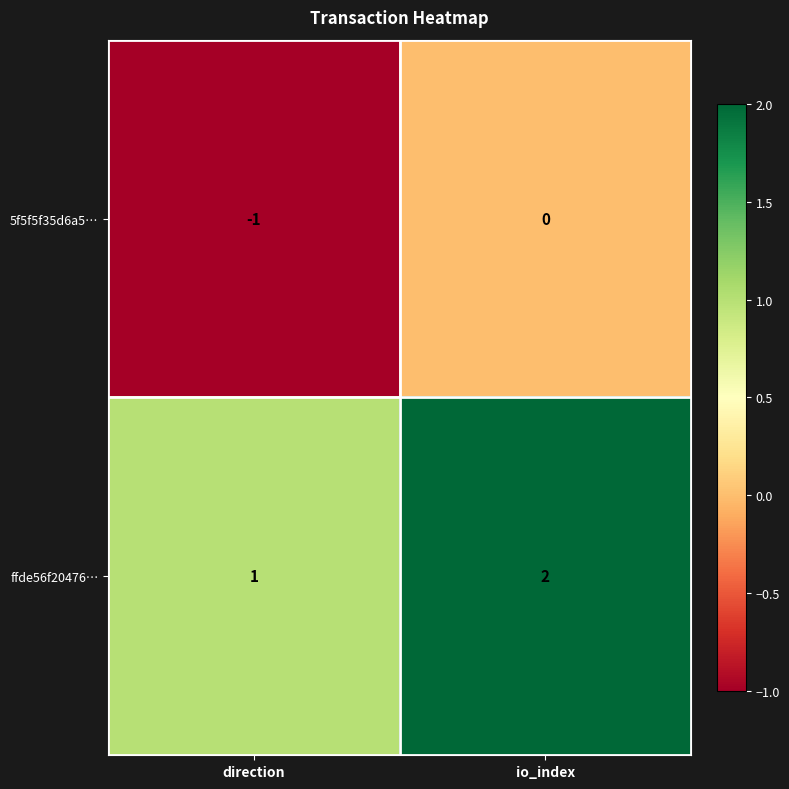

Reading left to right, list all the values displayed in this chart.

5f5f5f35d6a5…: direction=-1	io_index=0
ffde56f20476…: direction=1	io_index=2